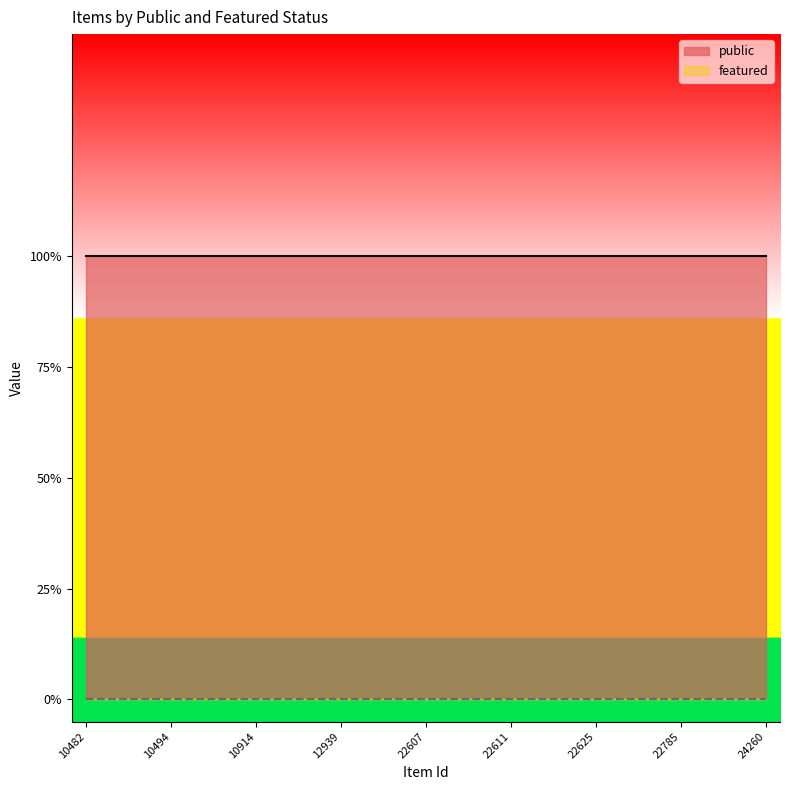

Reading left to right, what are all the values shown in this chart?

public: 10482=1	10483=1	10487=1	10494=1	10495=1	10497=1	10914=1	12937=1	12938=1	12939=1	22430=1	22431=1	22607=1	22608=1	22610=1	22611=1	22621=1	22624=1	22625=1	22626=1	22627=1	22785=1	23889=1	23891=1	24260=1
featured: 10482=0	10483=0	10487=0	10494=0	10495=0	10497=0	10914=0	12937=0	12938=0	12939=0	22430=0	22431=0	22607=0	22608=0	22610=0	22611=0	22621=0	22624=0	22625=0	22626=0	22627=0	22785=0	23889=0	23891=0	24260=0